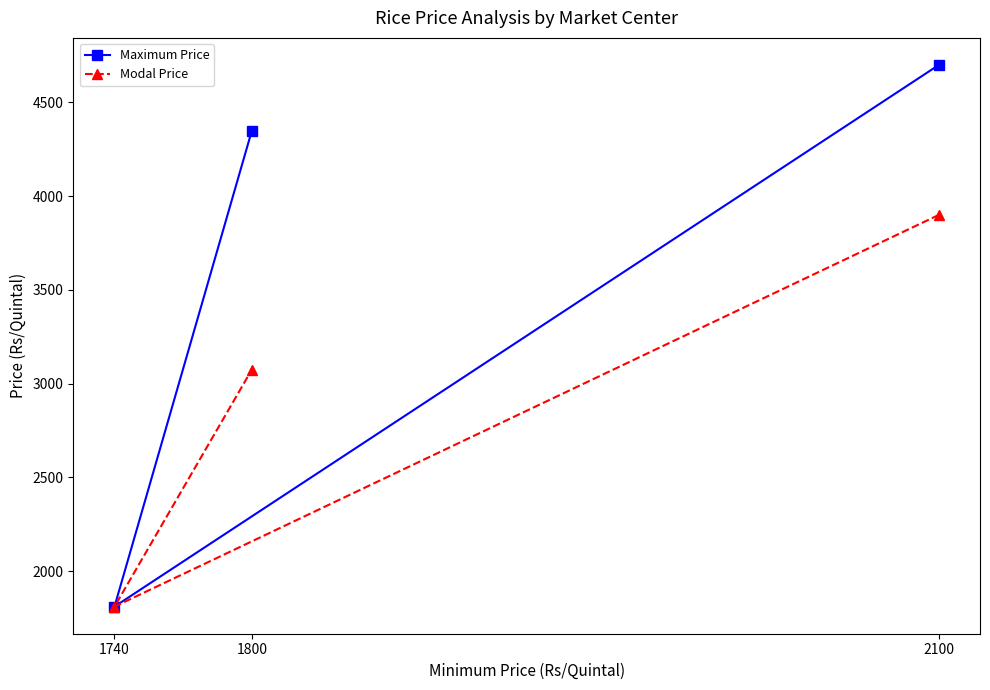

Rank the series by their maximum value, from highest to lowest.

Maximum Price, Modal Price